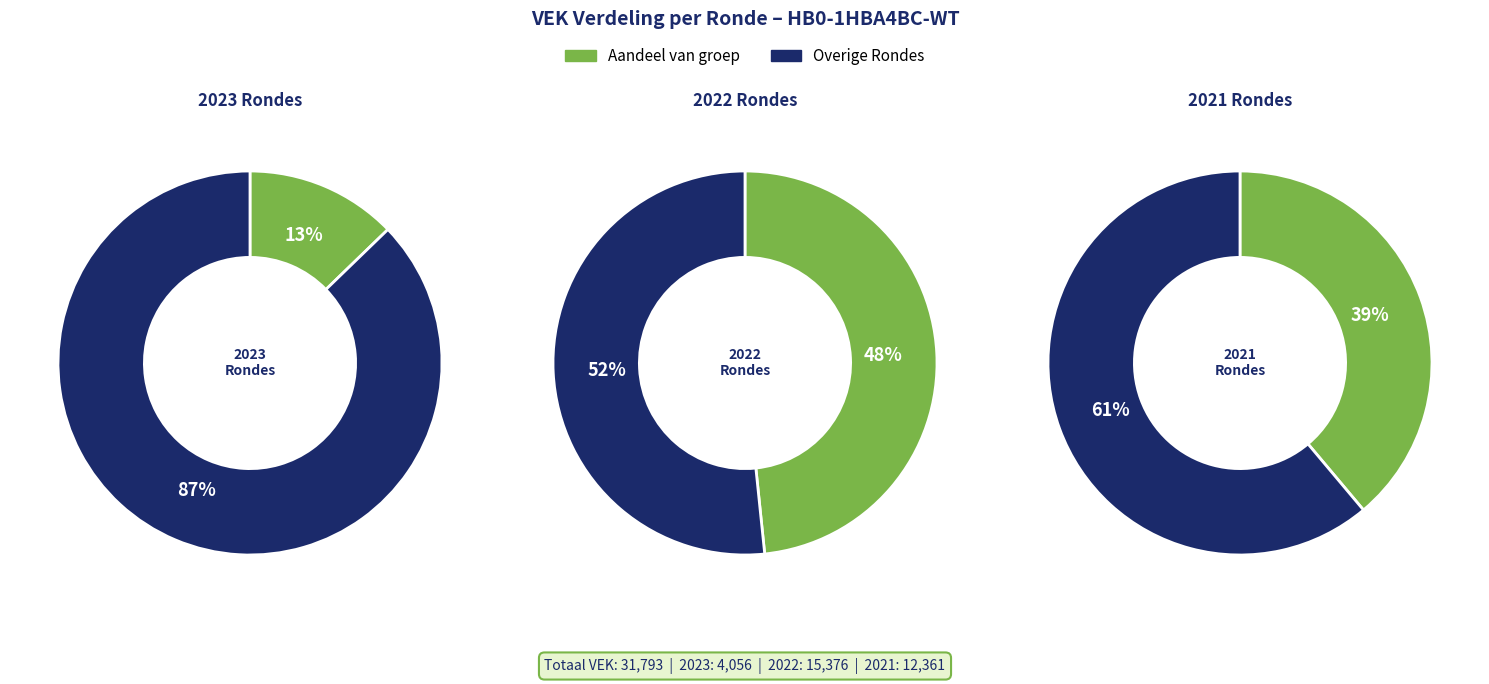

Does 2022 Opmaak - goedgekeurd represent more than half of the total?

No